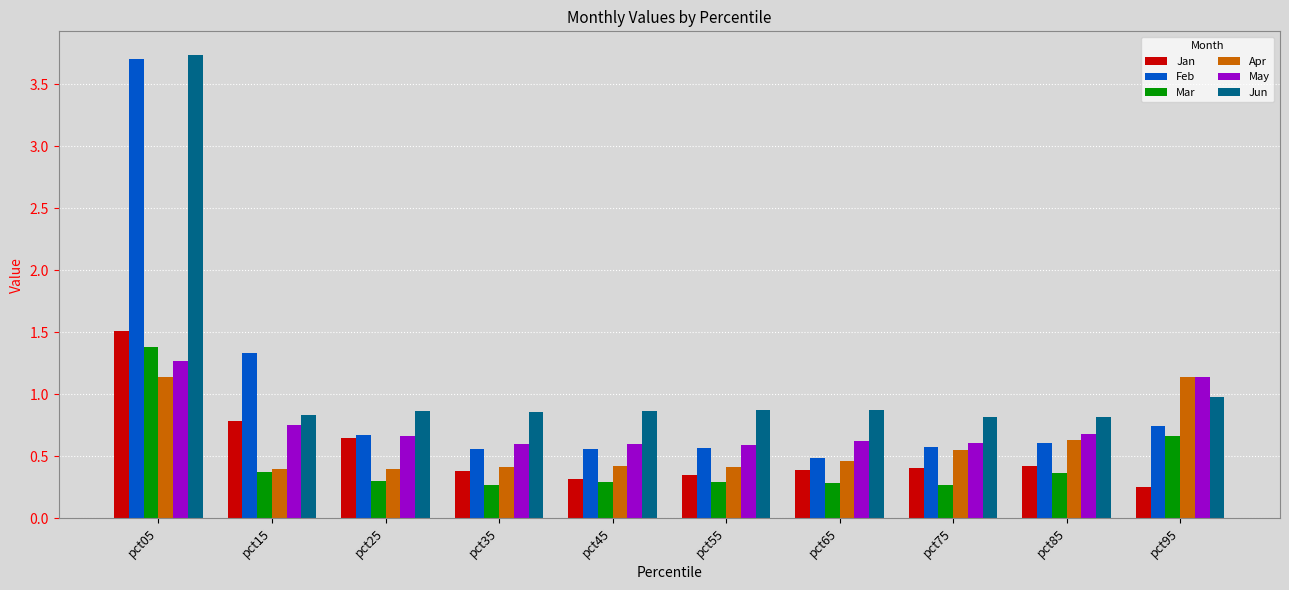

Which series has the largest total across all categories?

Jun